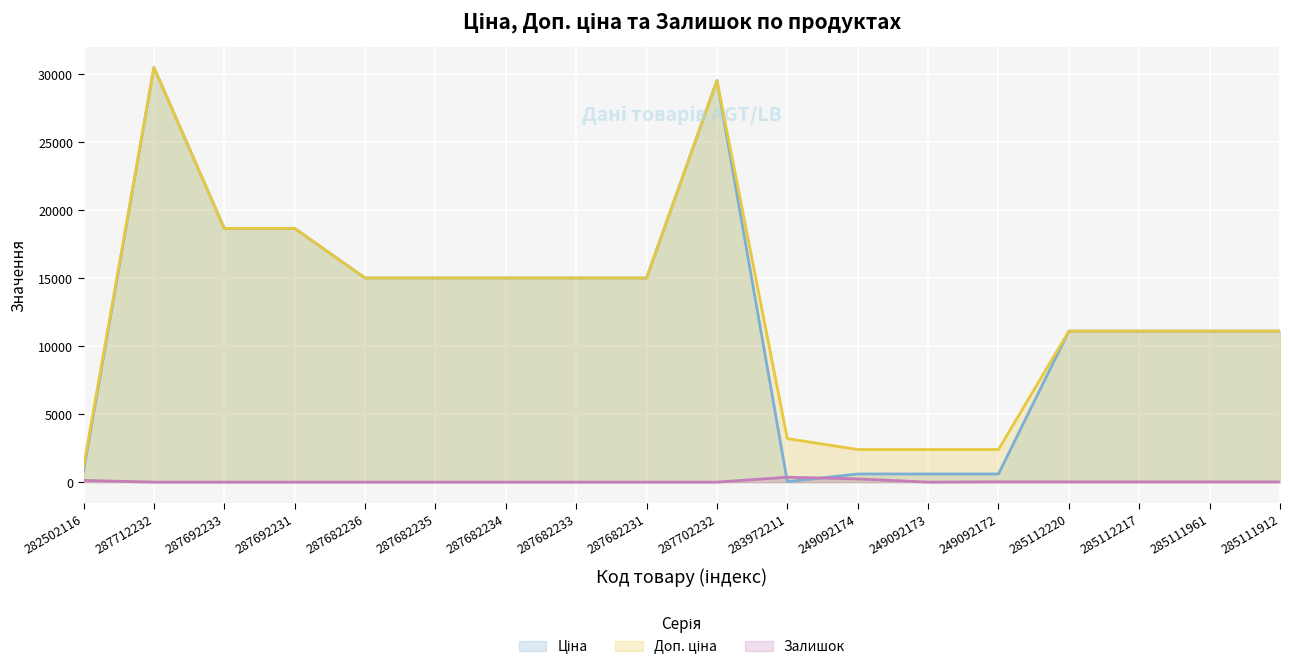

What are all the series names shown in the legend?

Ціна, Доп. ціна, Залишок